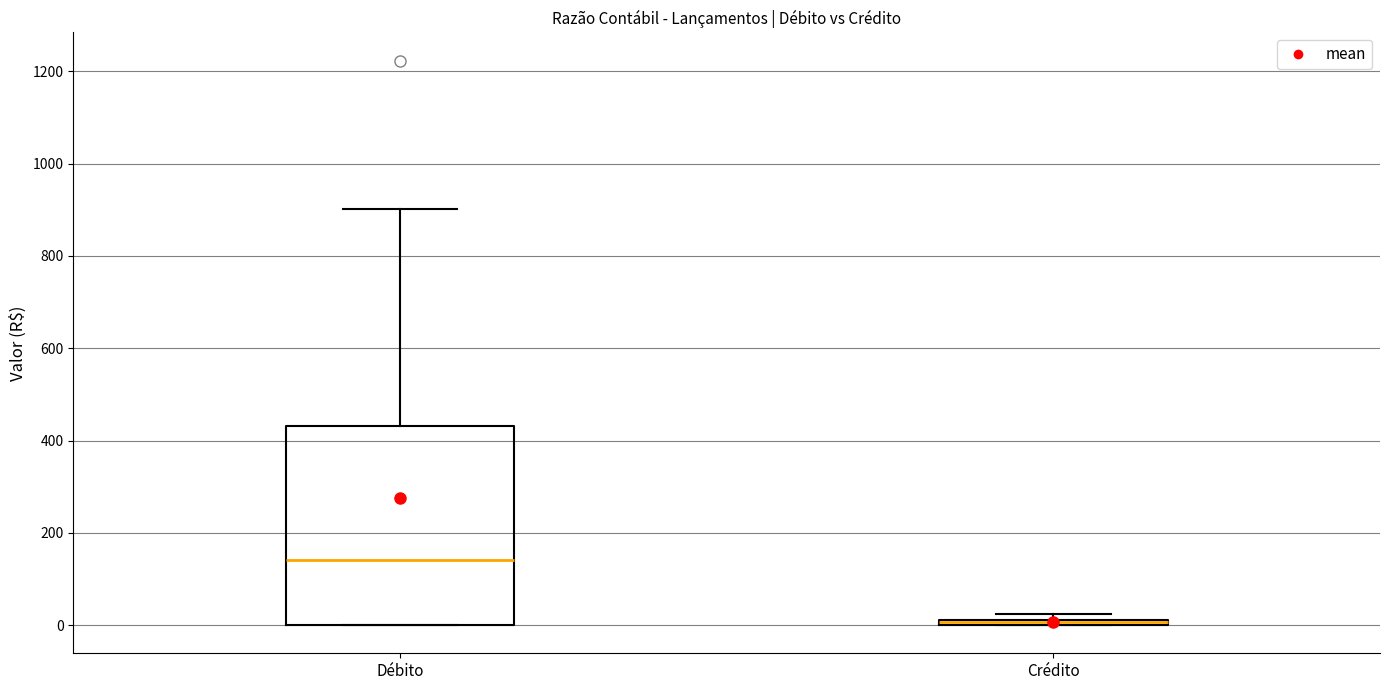

Which box has the lowest median line?

Crédito